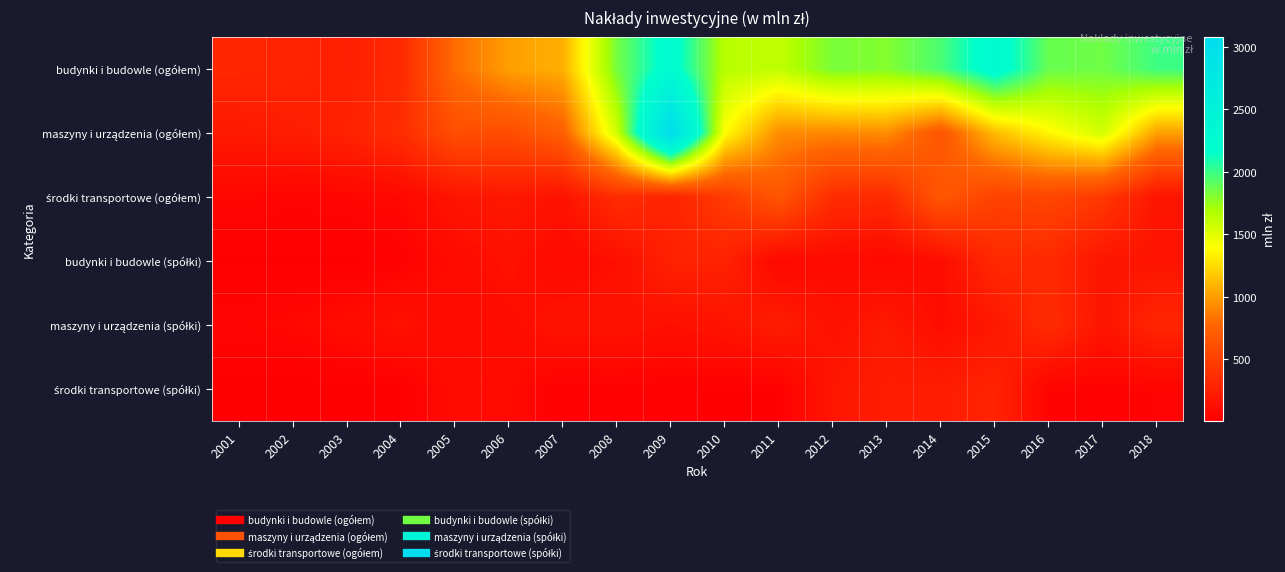

What is the minimum value shown in the chart?

8.6